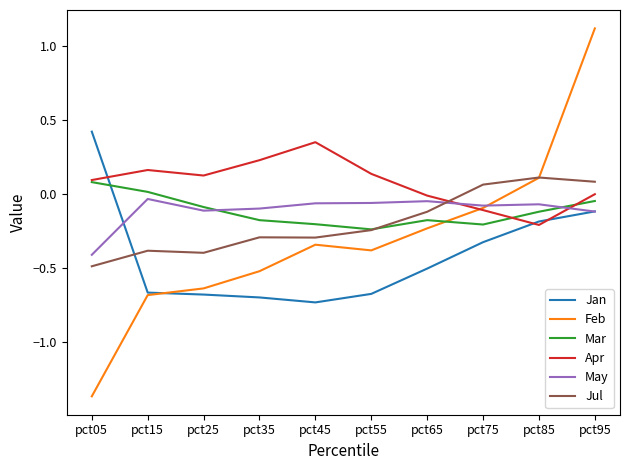

Is it true that Jan equals -0.2 at pct85?

True